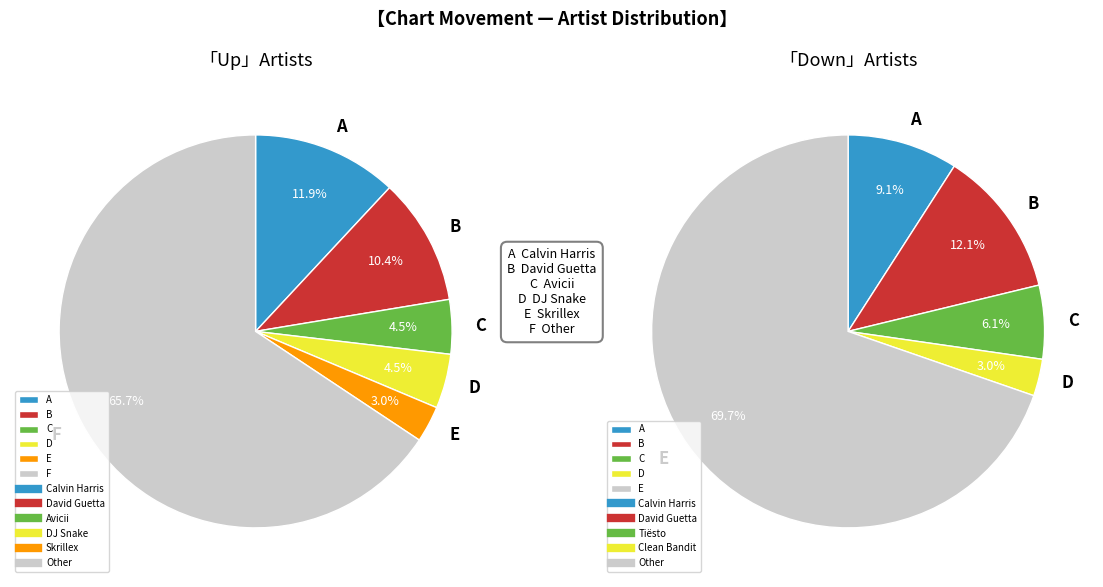

Is there a majority slice in this chart?

Yes